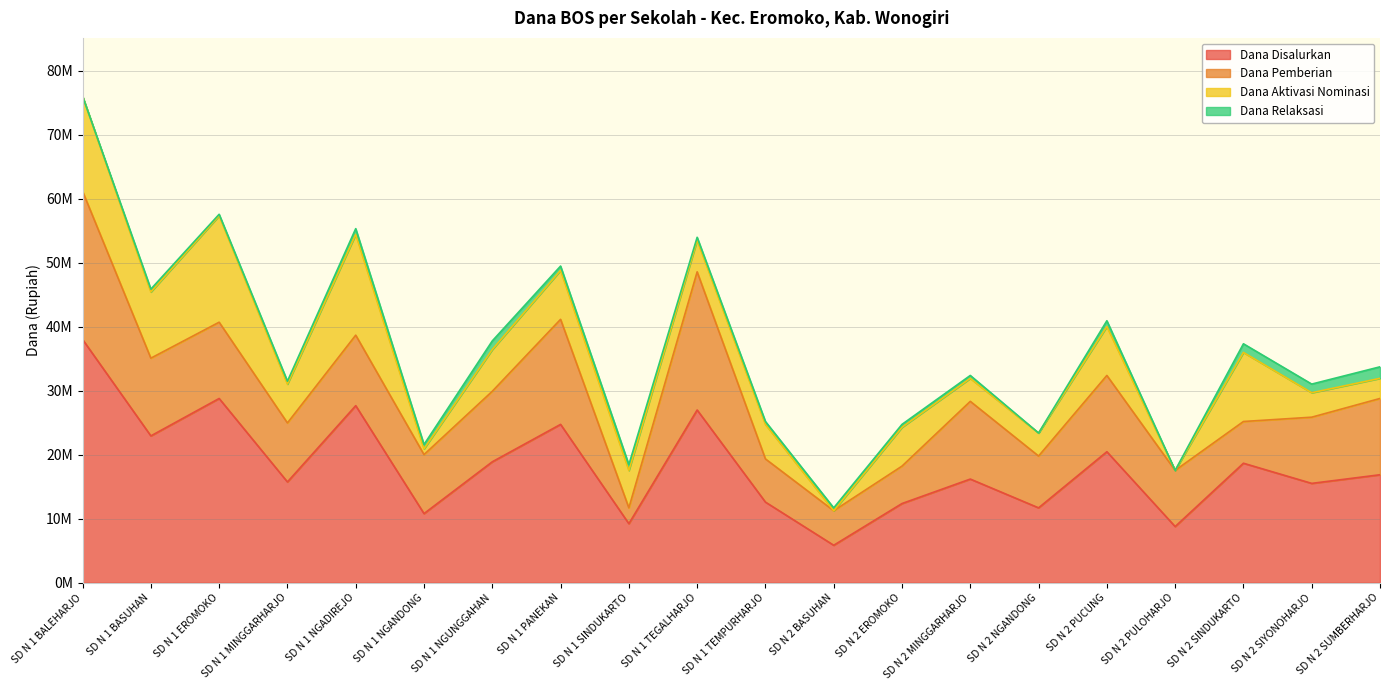

Where does the Dana Relaksasi series first go above 450000?

SD N 1 NGADIREJO